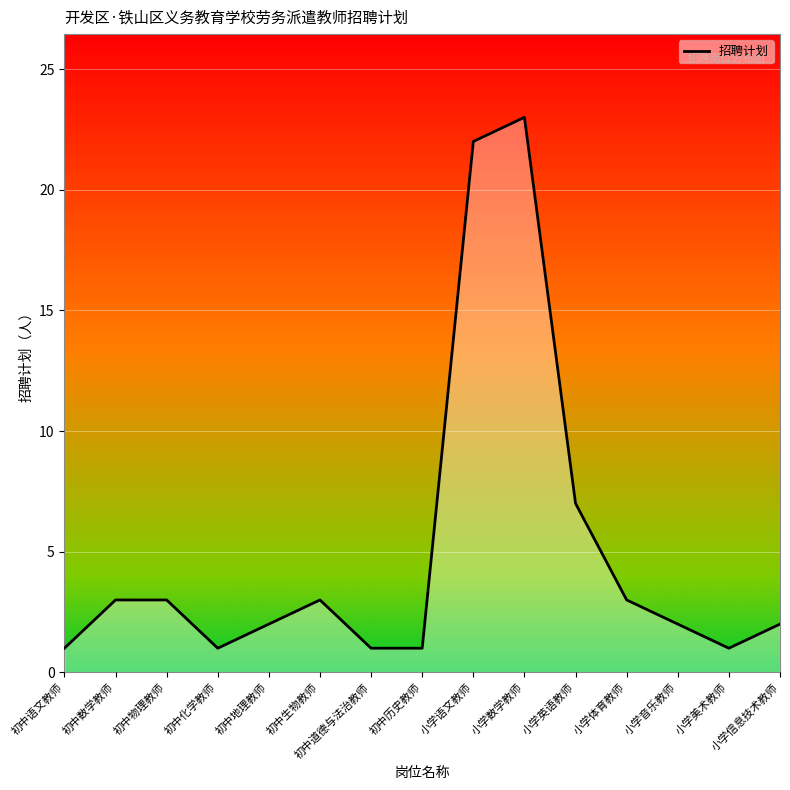

Approximately how many times larger is the value at 初中地理教师 compared to 初中历史教师?

2.0